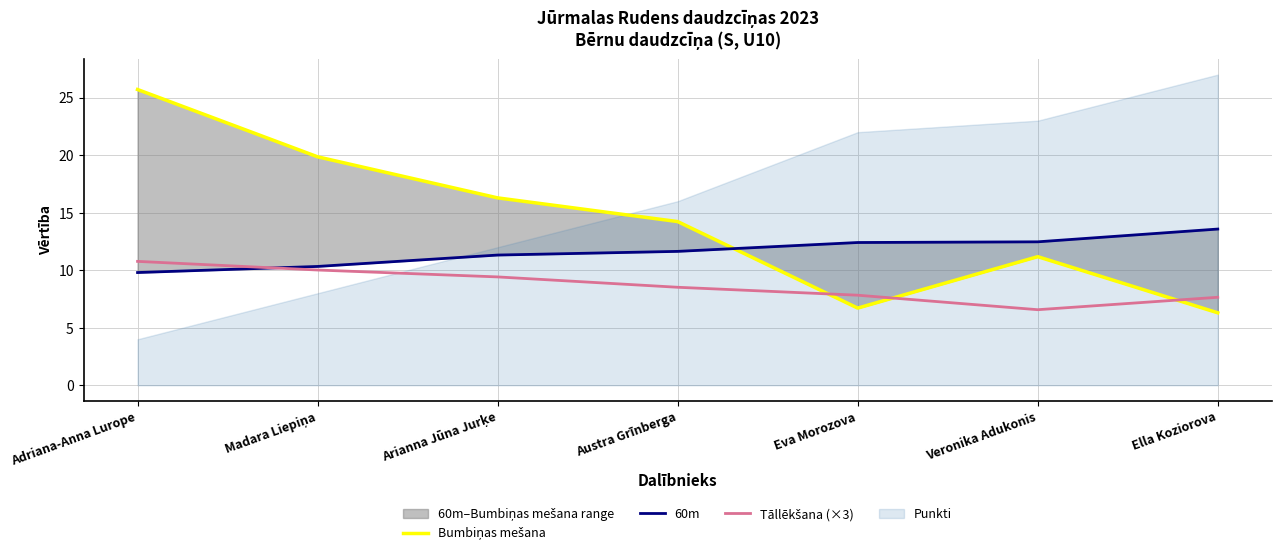

What is the sum of all Tāllēkšana (×3) values?

60.8